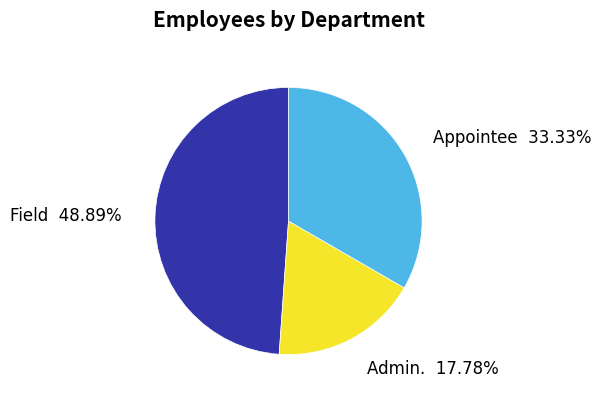

What is the ratio of the value at Admin. to the value at Field?

0.4